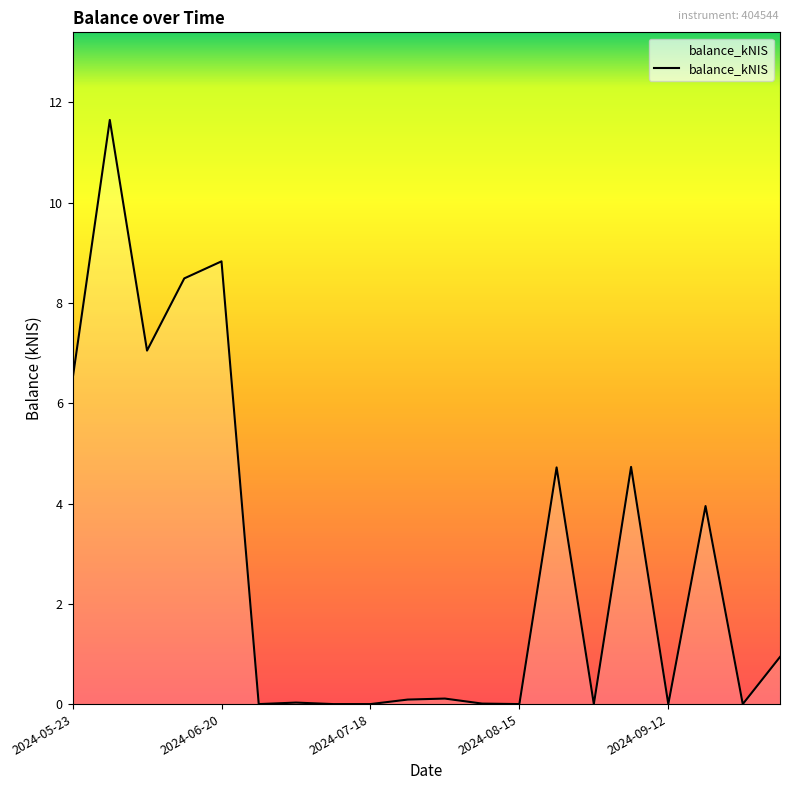

Does the chart have visible grid lines?

No